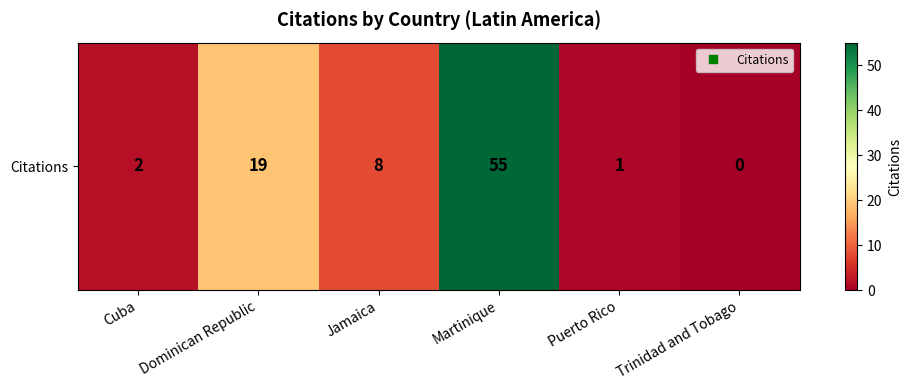

Which category has the lowest value across all series?

Trinidad and Tobago